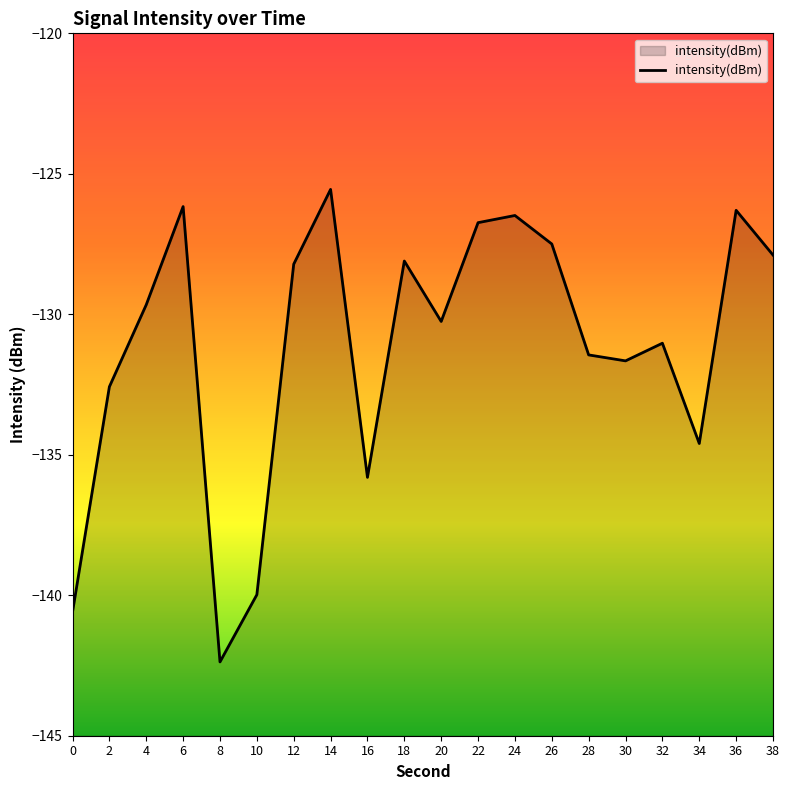

The value at 6 is -126.2. True or false?

True